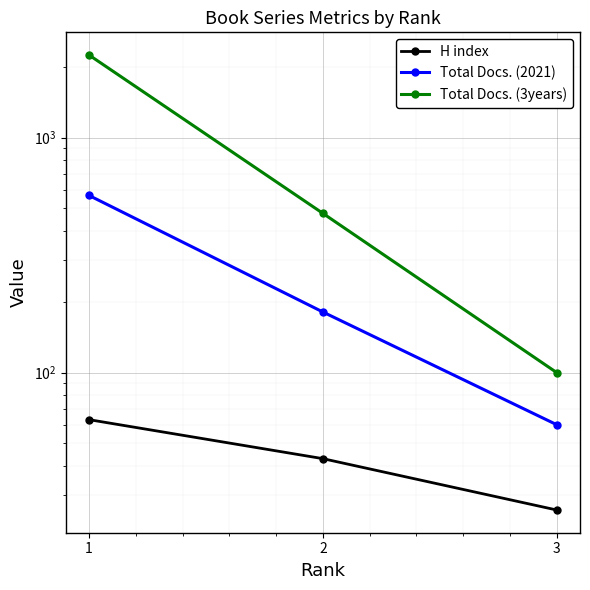

The Total Docs. (2021) series shows 982 at 1. True or false?

False